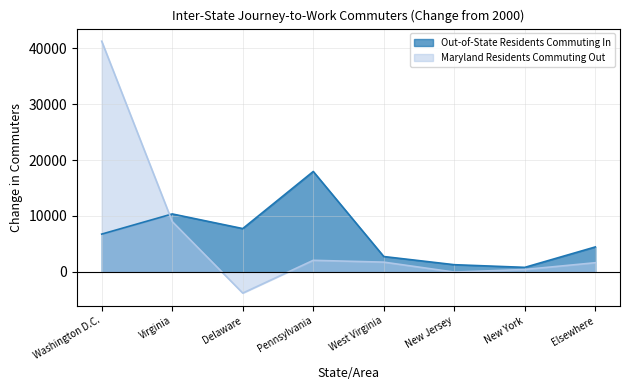

Between West Virginia and New Jersey, which series saw the biggest shift?

Maryland Residents Commuting Out